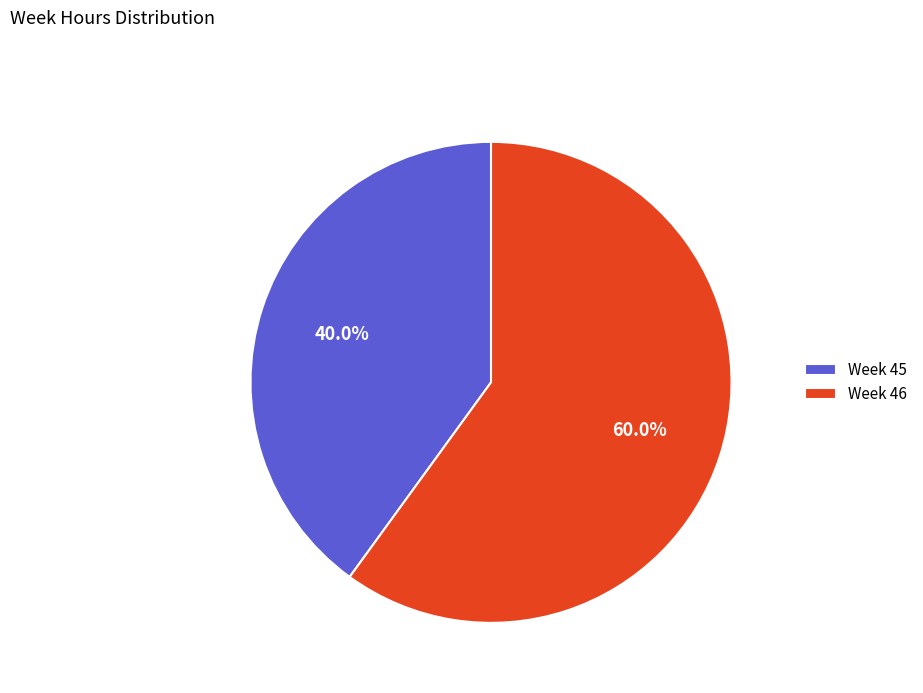

What percentage do Week 46 and Week 45 together represent?

100.0%